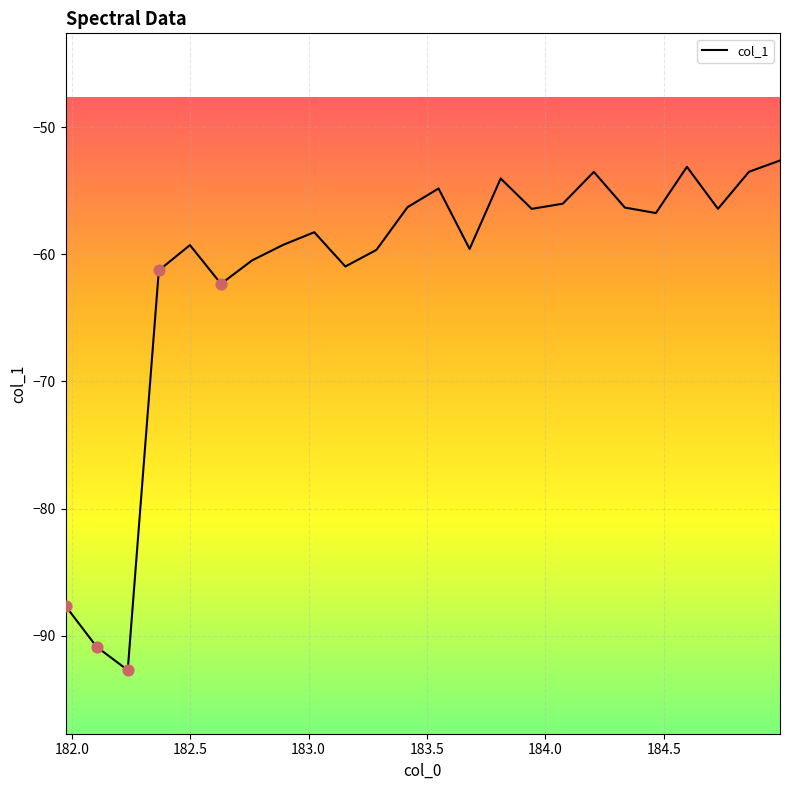

What is the maximum value shown in the chart?

-52.6